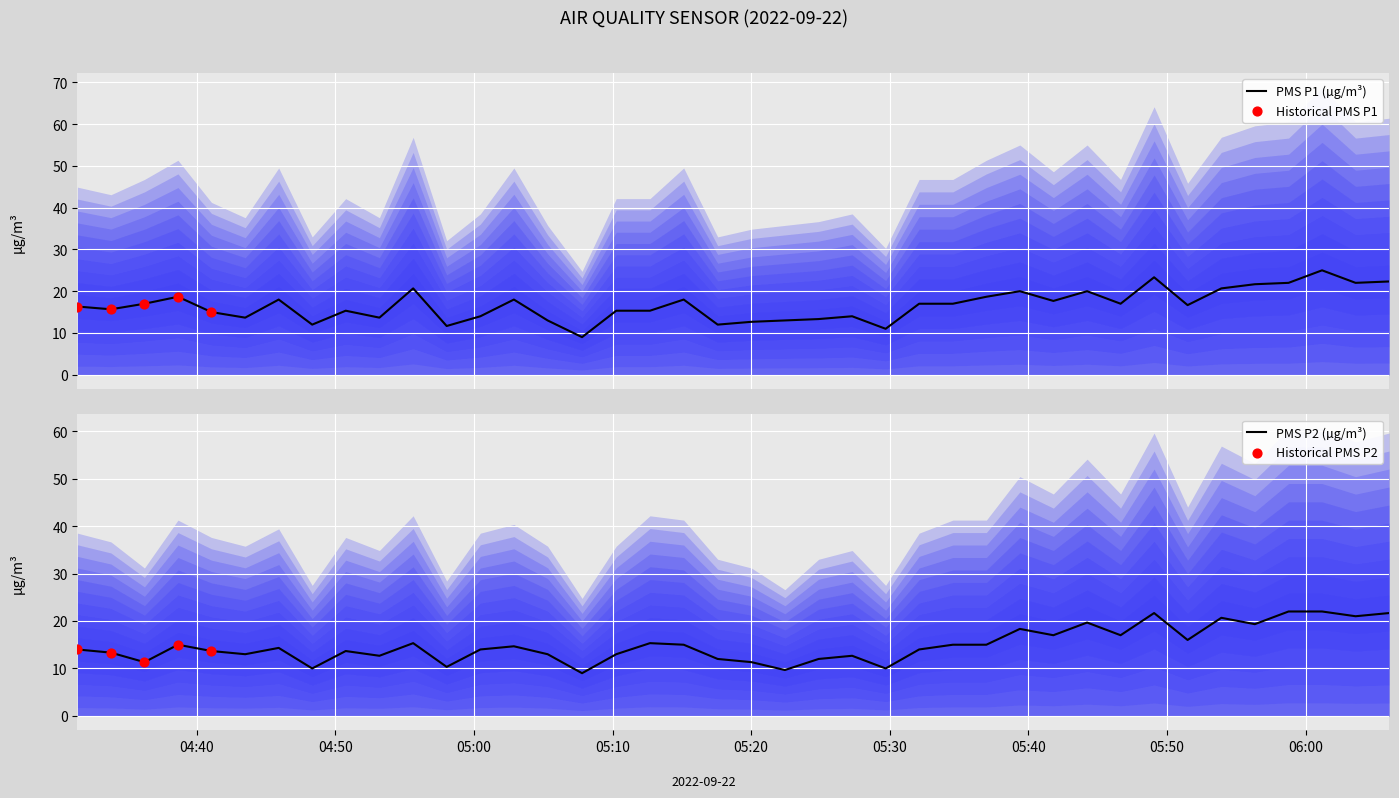

At how many categories does at least one series exceed 15?

26